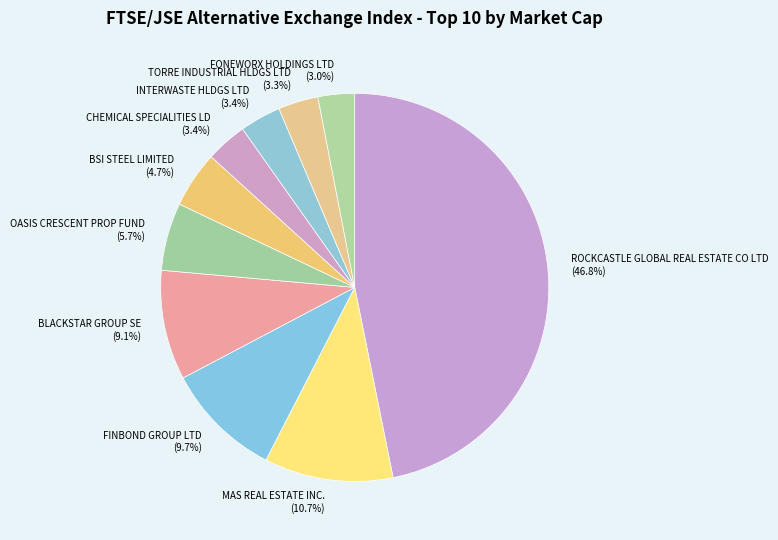

True or false: MAS REAL ESTATE INC. accounts for 4% of the total.

False